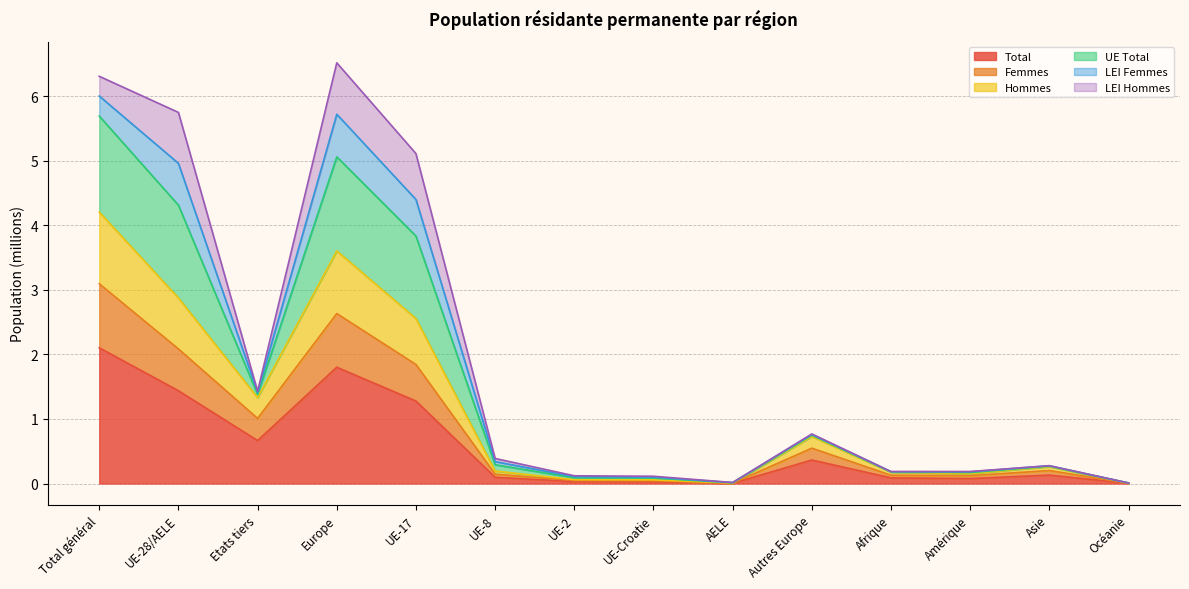

True or false: Femmes has a value of 1.8 at UE-17.

True